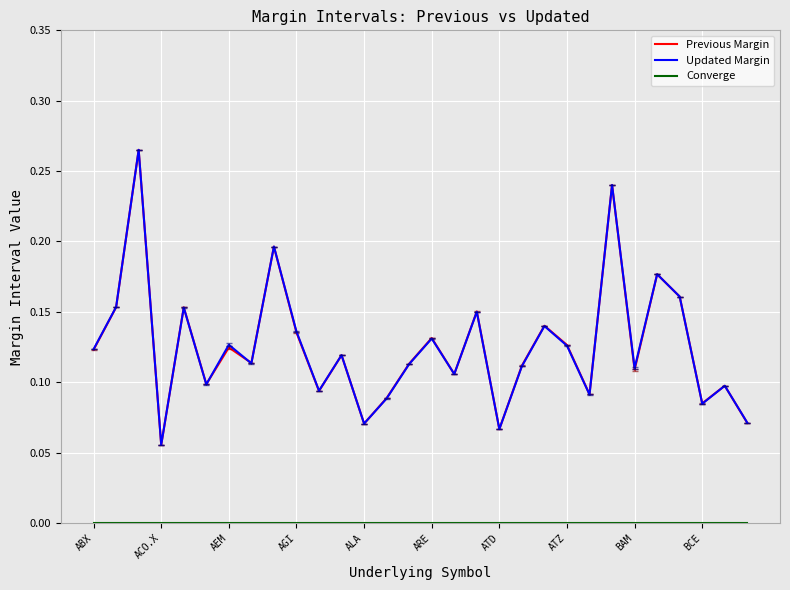

True or false: Previous Margin has more than 1 interior local peaks.

True